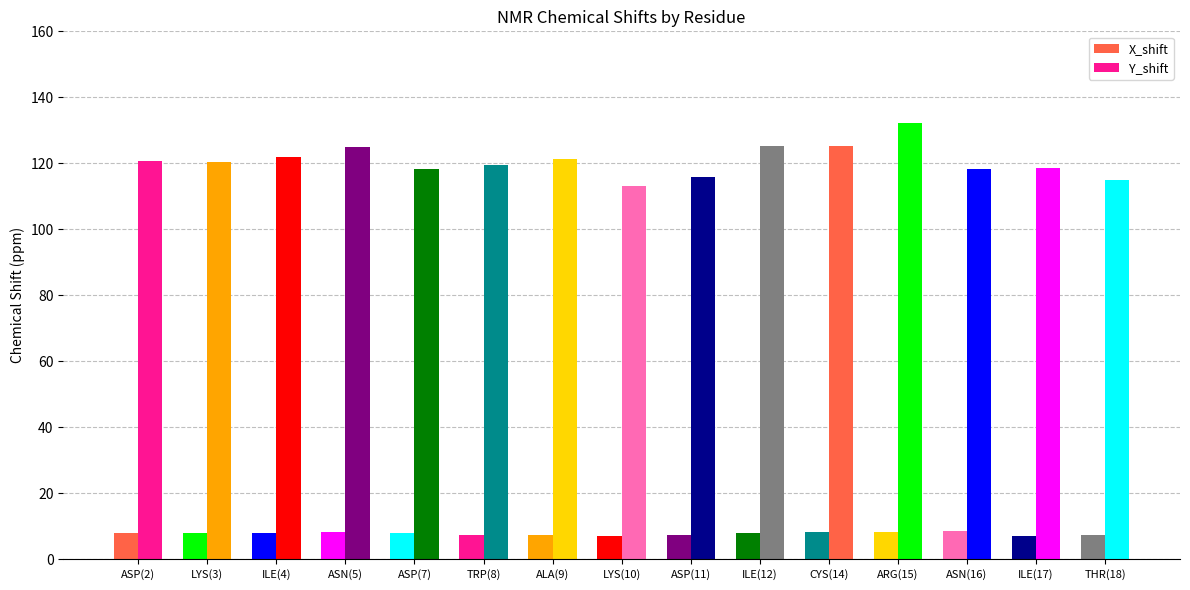

What is the total value across all series at THR(18)?

122.3